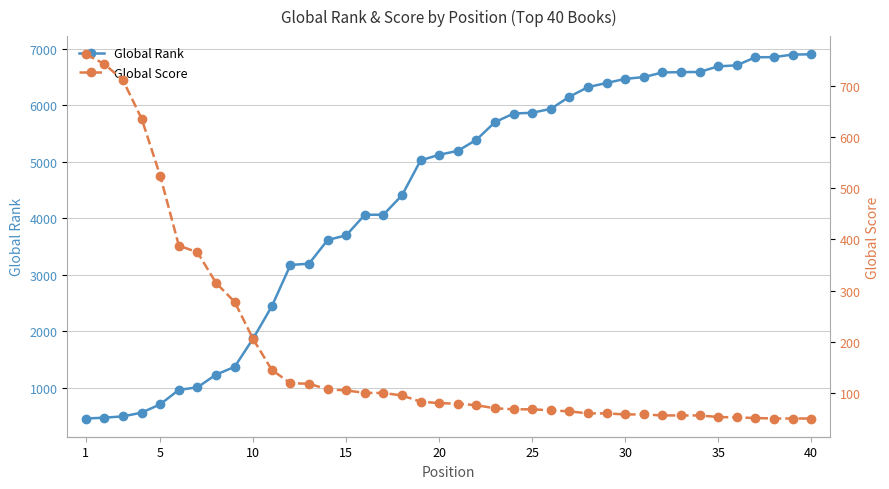

The value of Global Rank at 5 is 1137. True or false?

False